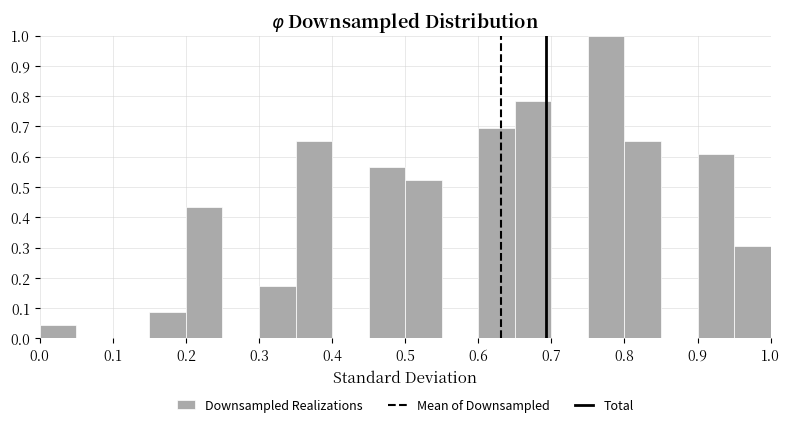

What is the height of the bar covering 0.20 to 0.25 on the x-axis? The values are not printed on the chart, so give them approximately, as read against the axis.

0.43